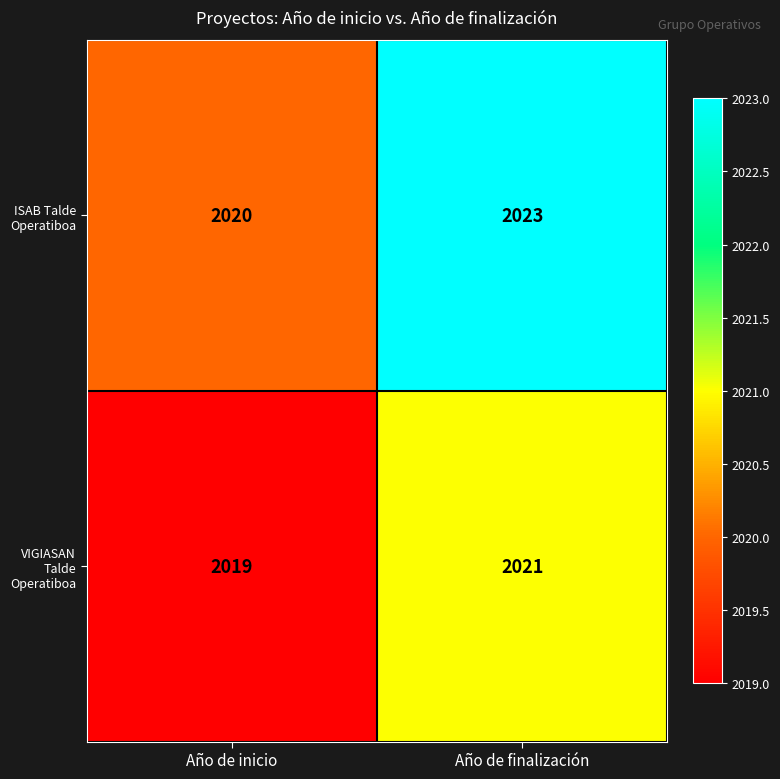

How many distinct data groups are displayed?

2